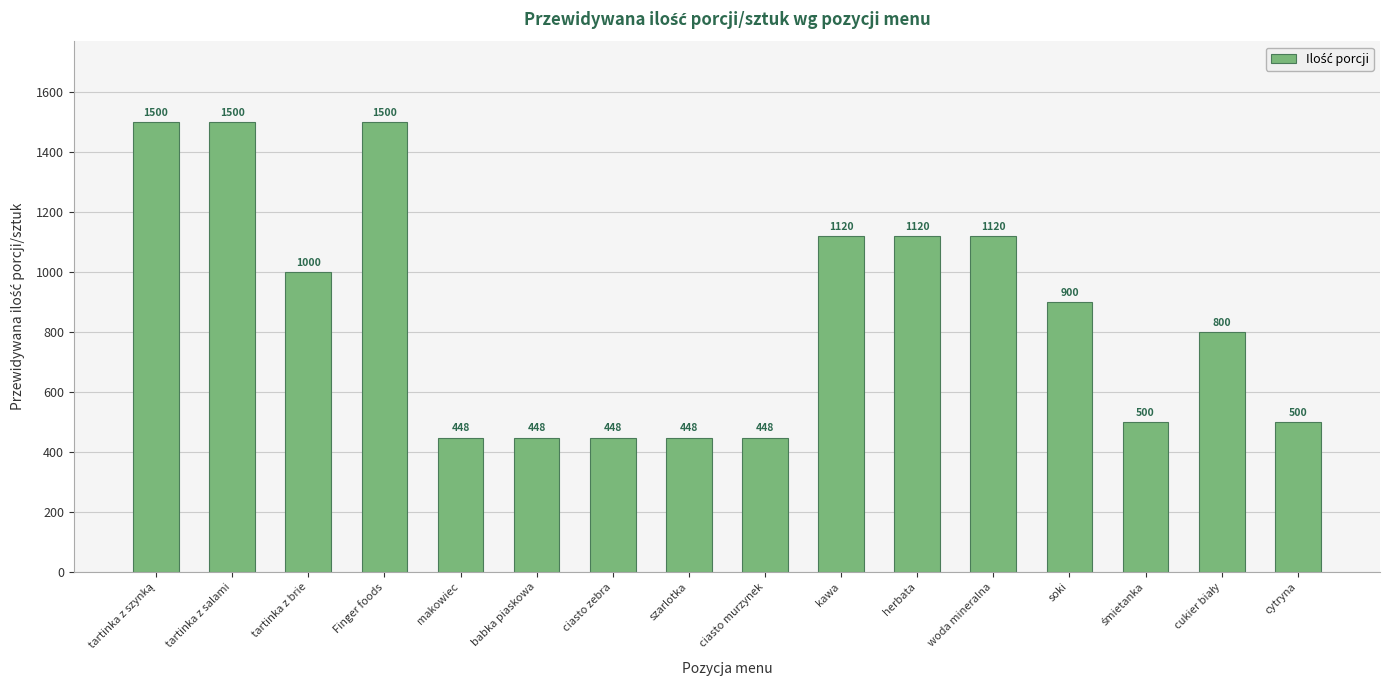

Approximately how many times larger is the value at soki compared to tartinka z salami?

0.6